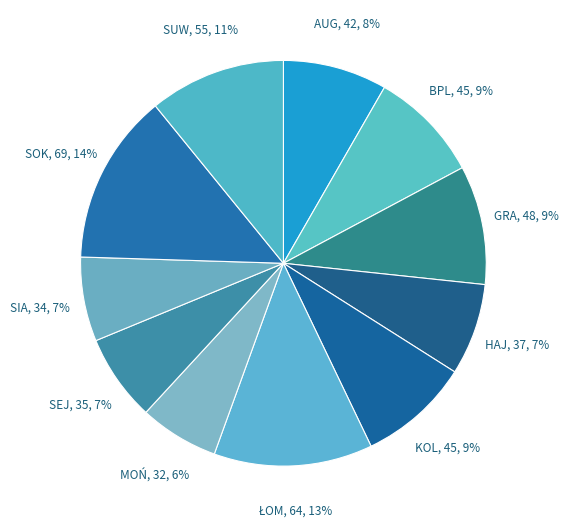

How many segments does this pie chart have?

11